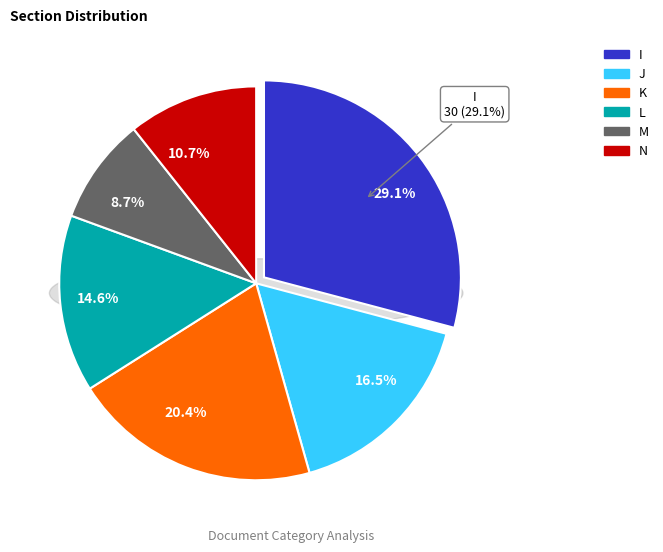

Which has a higher value, M or L?

L